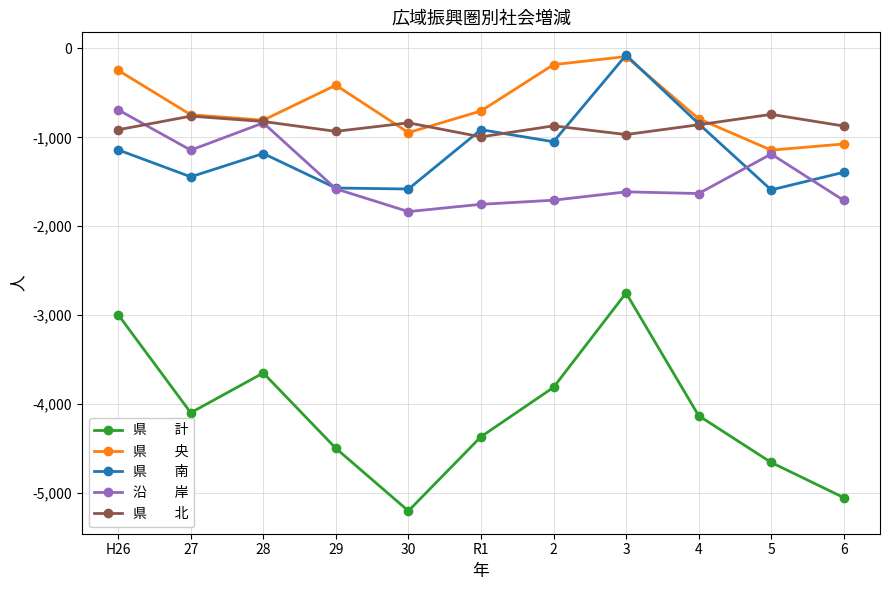

What is the total value across all series at 29?

-8992